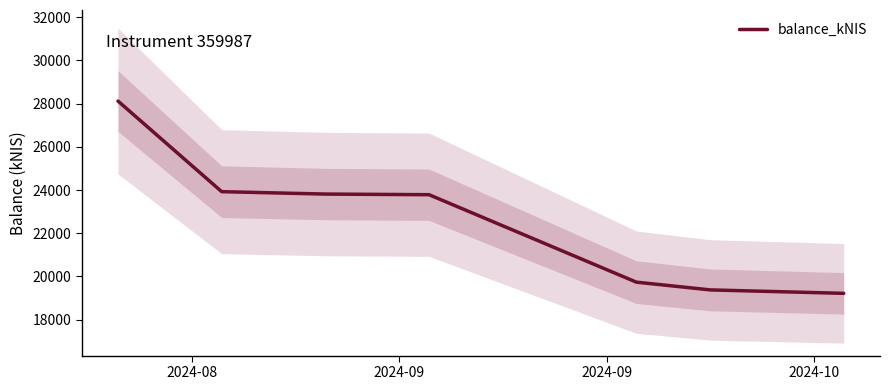

What is the lowest value of the balance_kNIS series?

19215.5